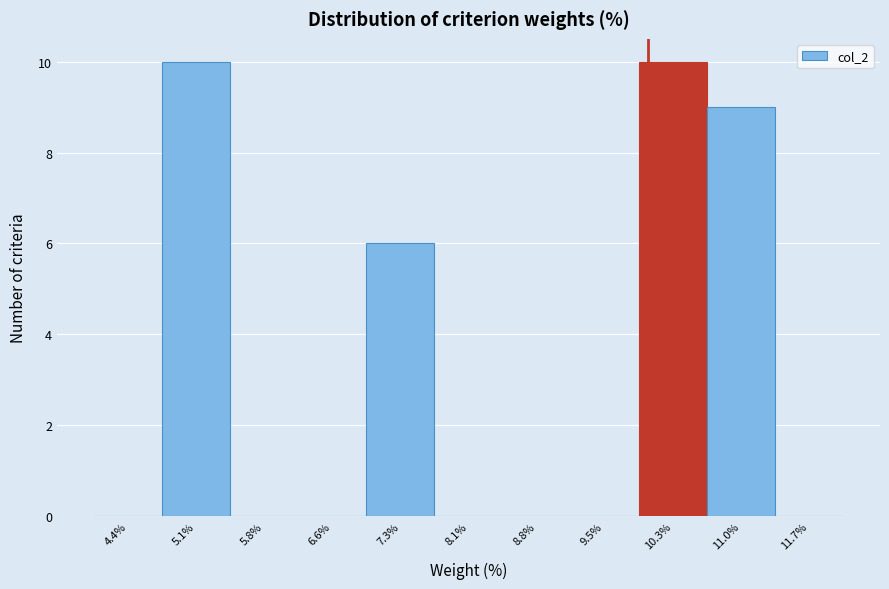

Reading left to right, list every bar in this chart as the range it spans on the x-axis followed by its height. Neither the bar edges nor the heights are printed on the chart, so give them approximately, as read against the axes.

4.0 to 4.7: 0
4.7 to 5.5: 10
5.5 to 6.2: 0
6.2 to 6.9: 0
6.9 to 7.7: 6
7.7 to 8.4: 0
8.4 to 9.2: 0
9.2 to 9.9: 0
9.9 to 10.6: 10
10.6 to 11.4: 9
11.4 to 12.1: 0